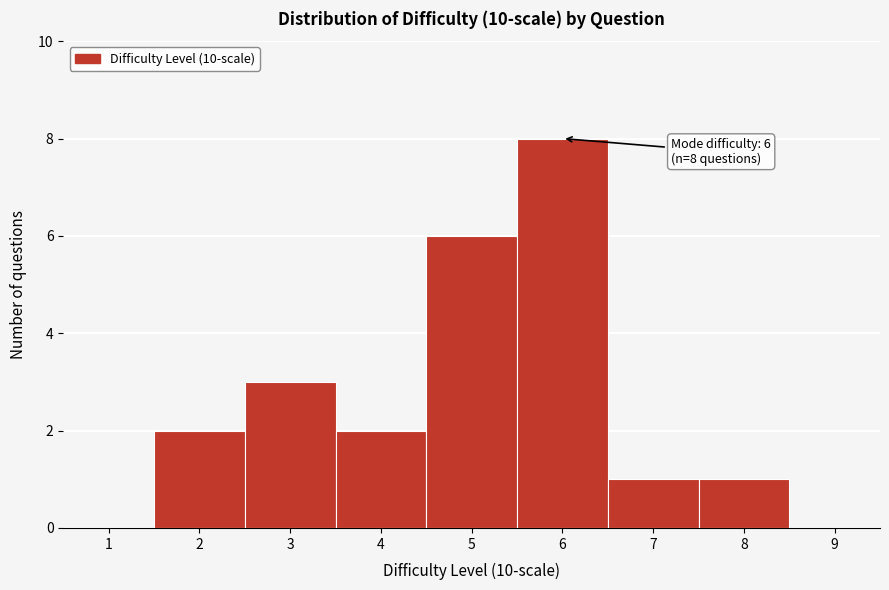

Over which range of the x-axis is the bar tallest?

5.5 to 6.5